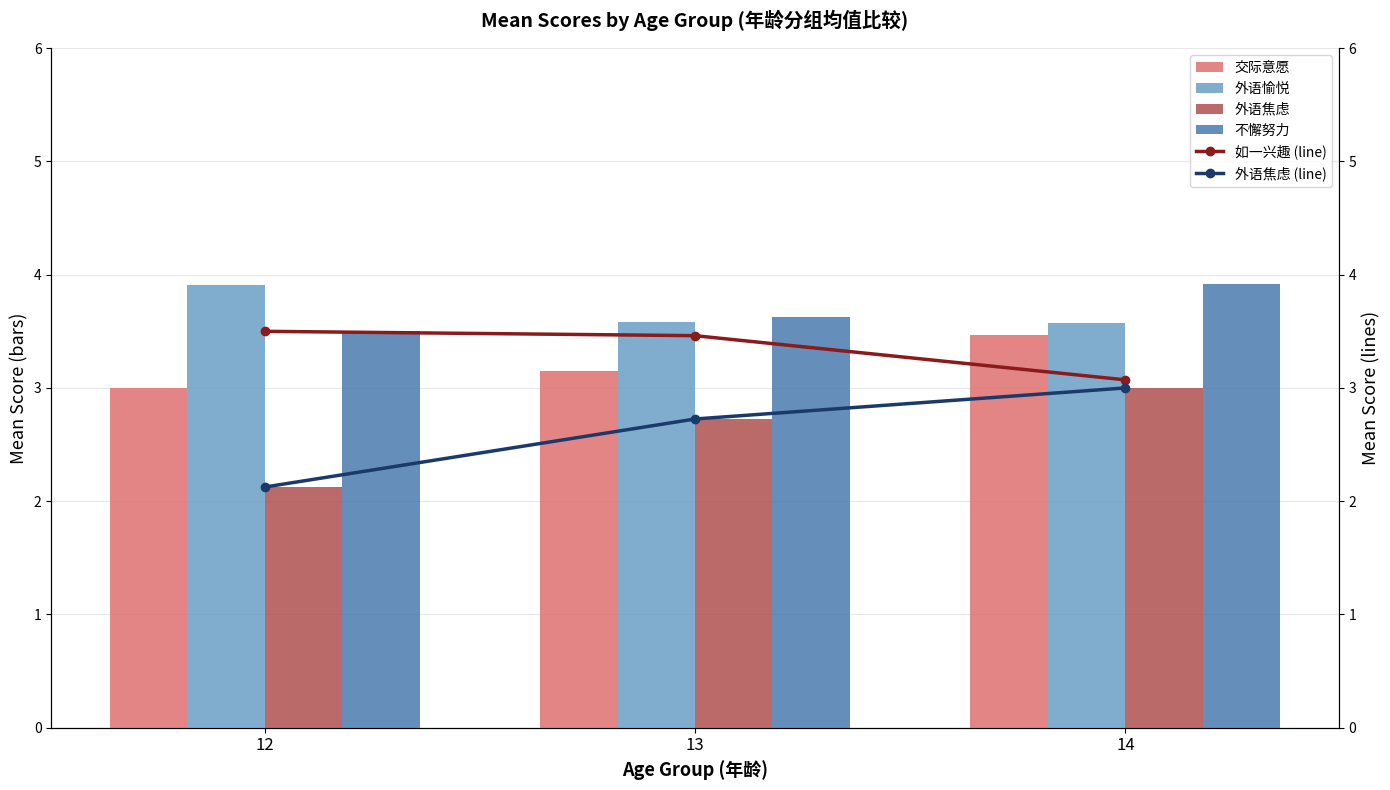

Which has a higher value, 12 or 13?

13